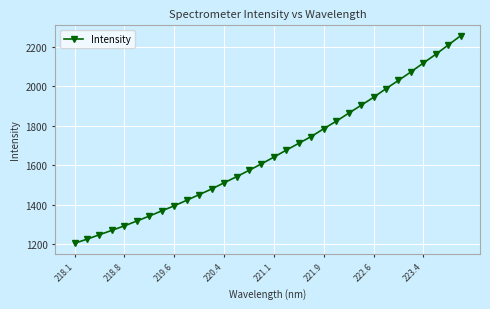

What is the maximum value shown in the chart?

2255.3